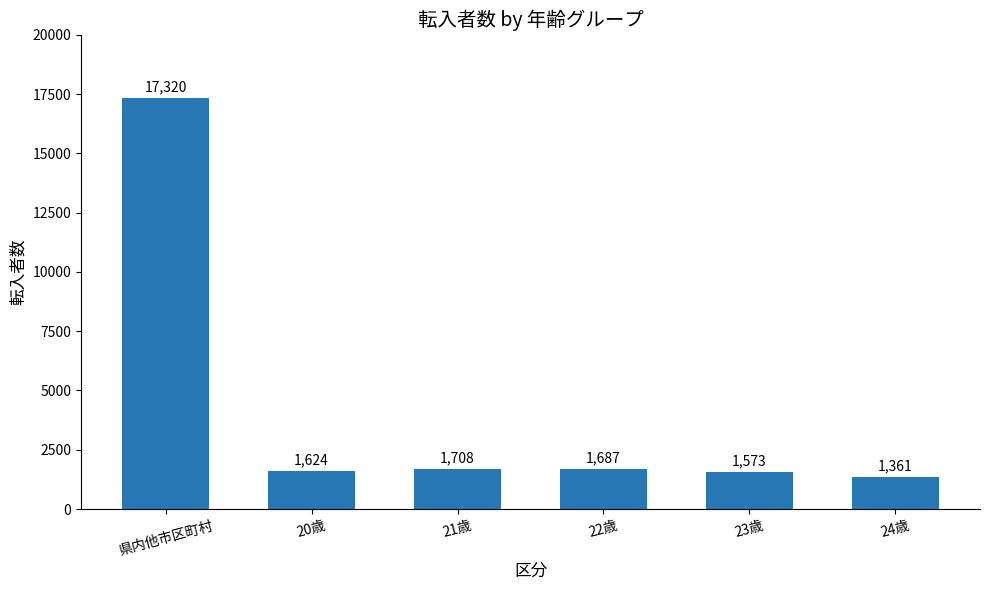

The chart shows a value of 1687 at 22歳. True or false?

True